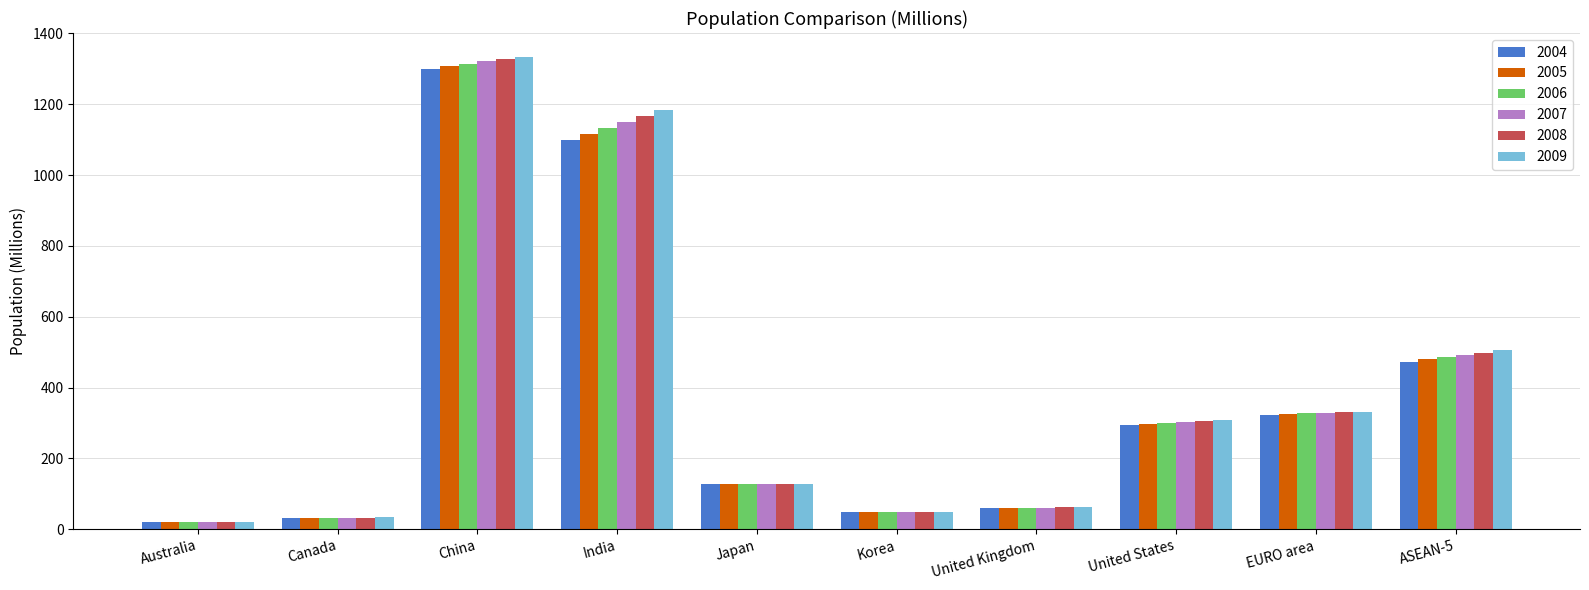

What position from the right is ASEAN-5?

1